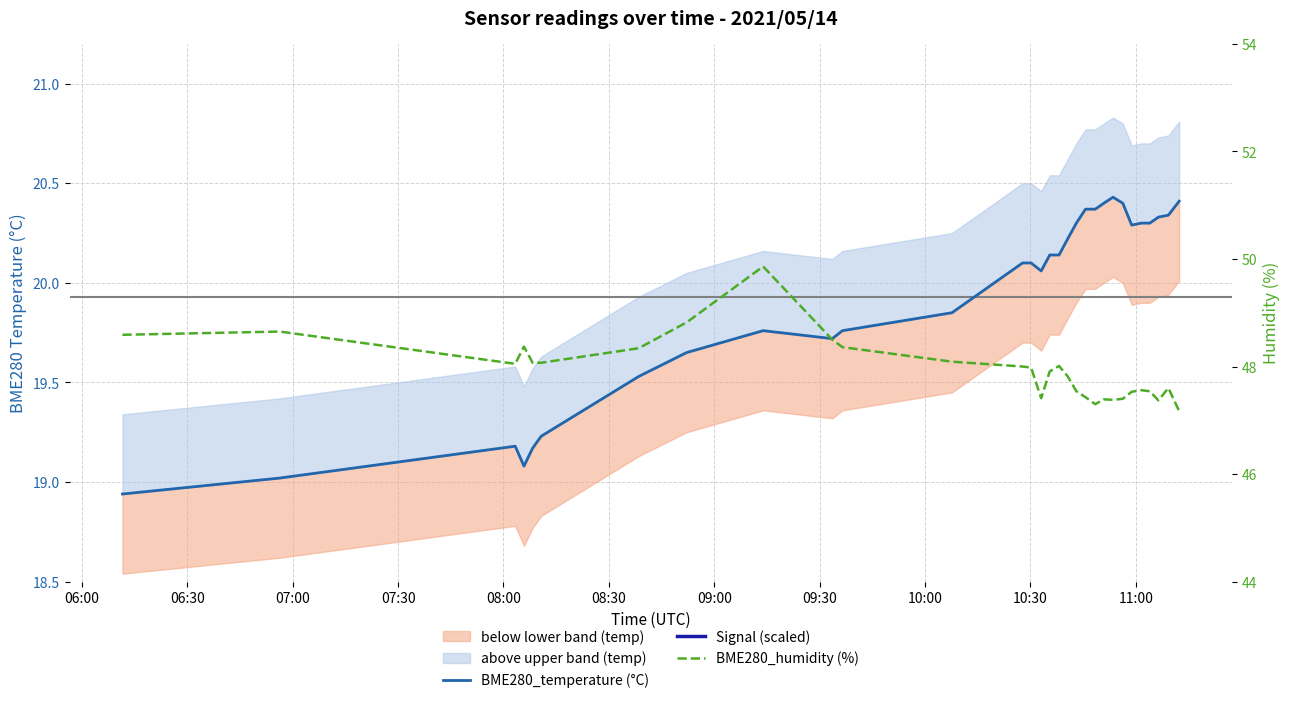

Does the chart have visible grid lines?

Yes